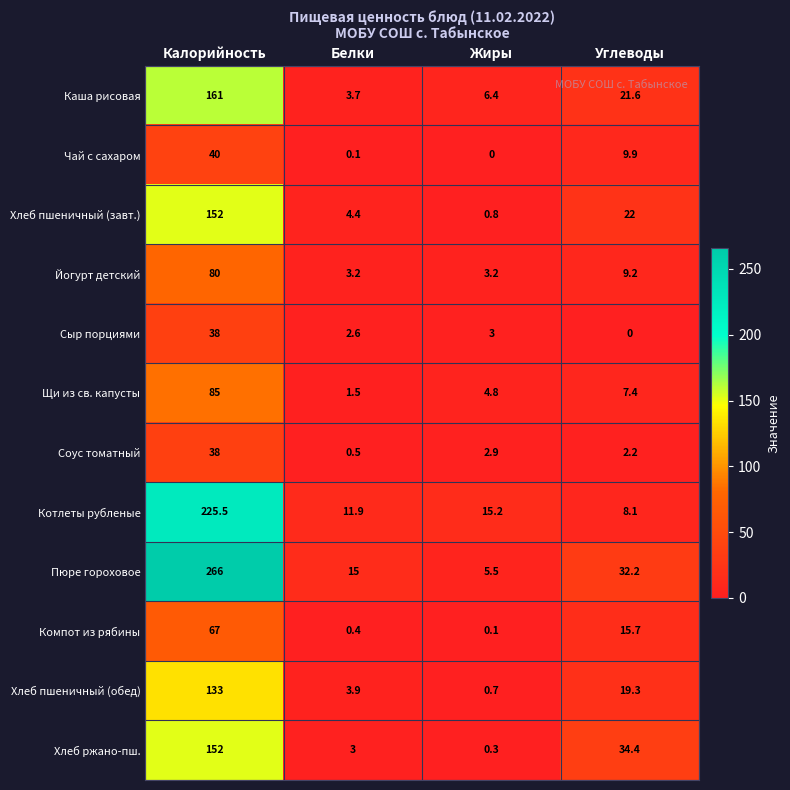

Is it true that Хлеб пшеничный (завт.) equals 252.2 at Калорийность?

False